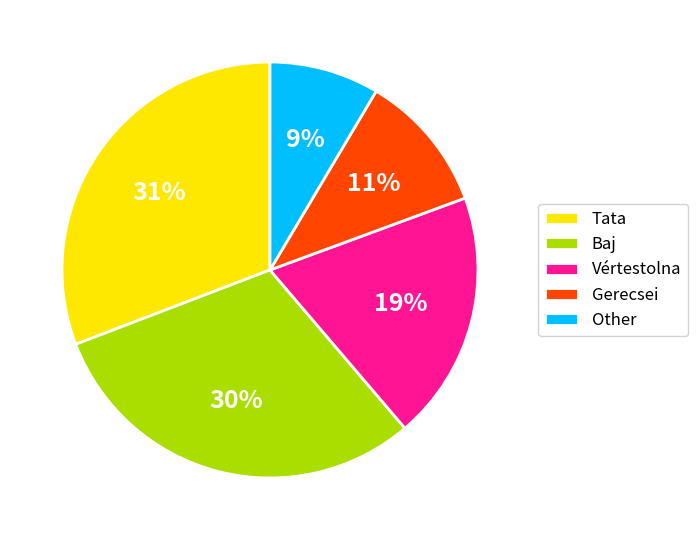

Does any single category account for the majority?

No